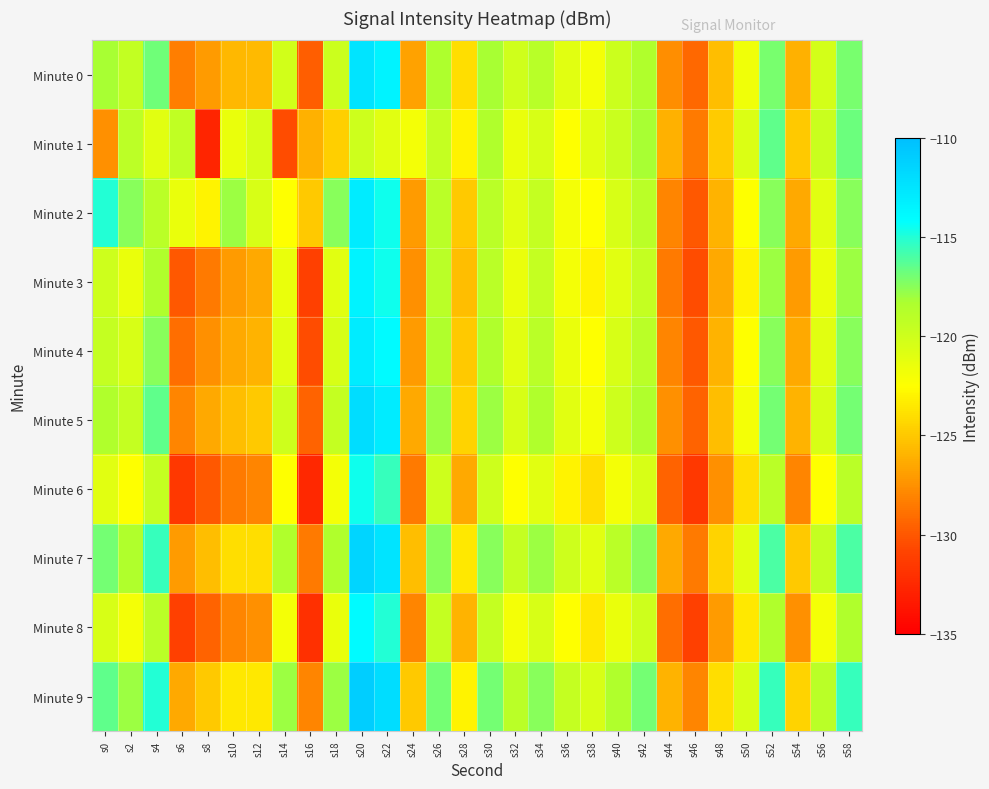

Which has a higher value, s44 or s22?

s22